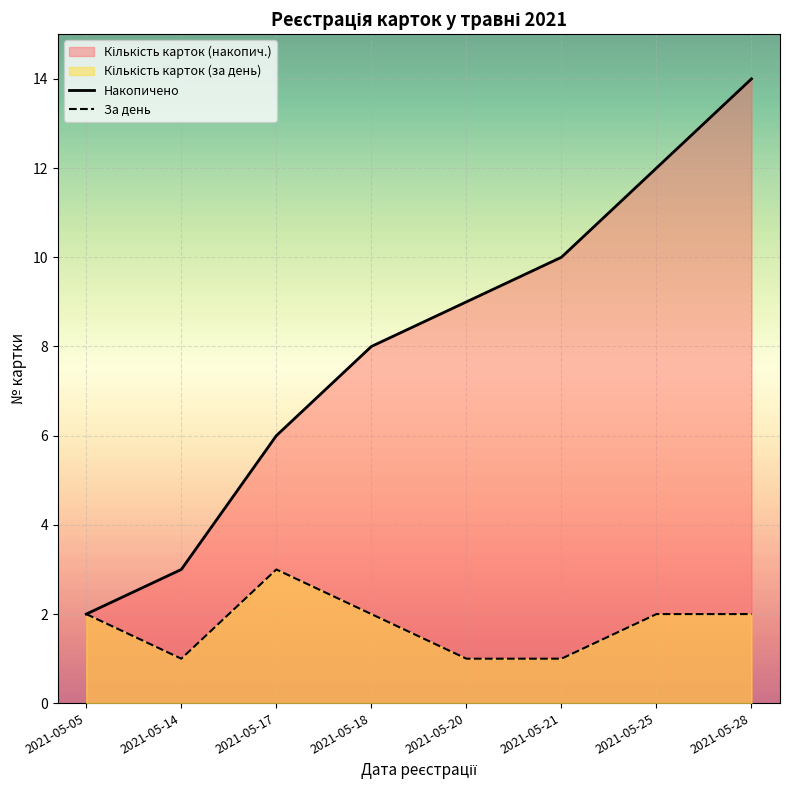

Between 2021-05-05 and 2021-05-20, which series saw the biggest shift?

Накопичено